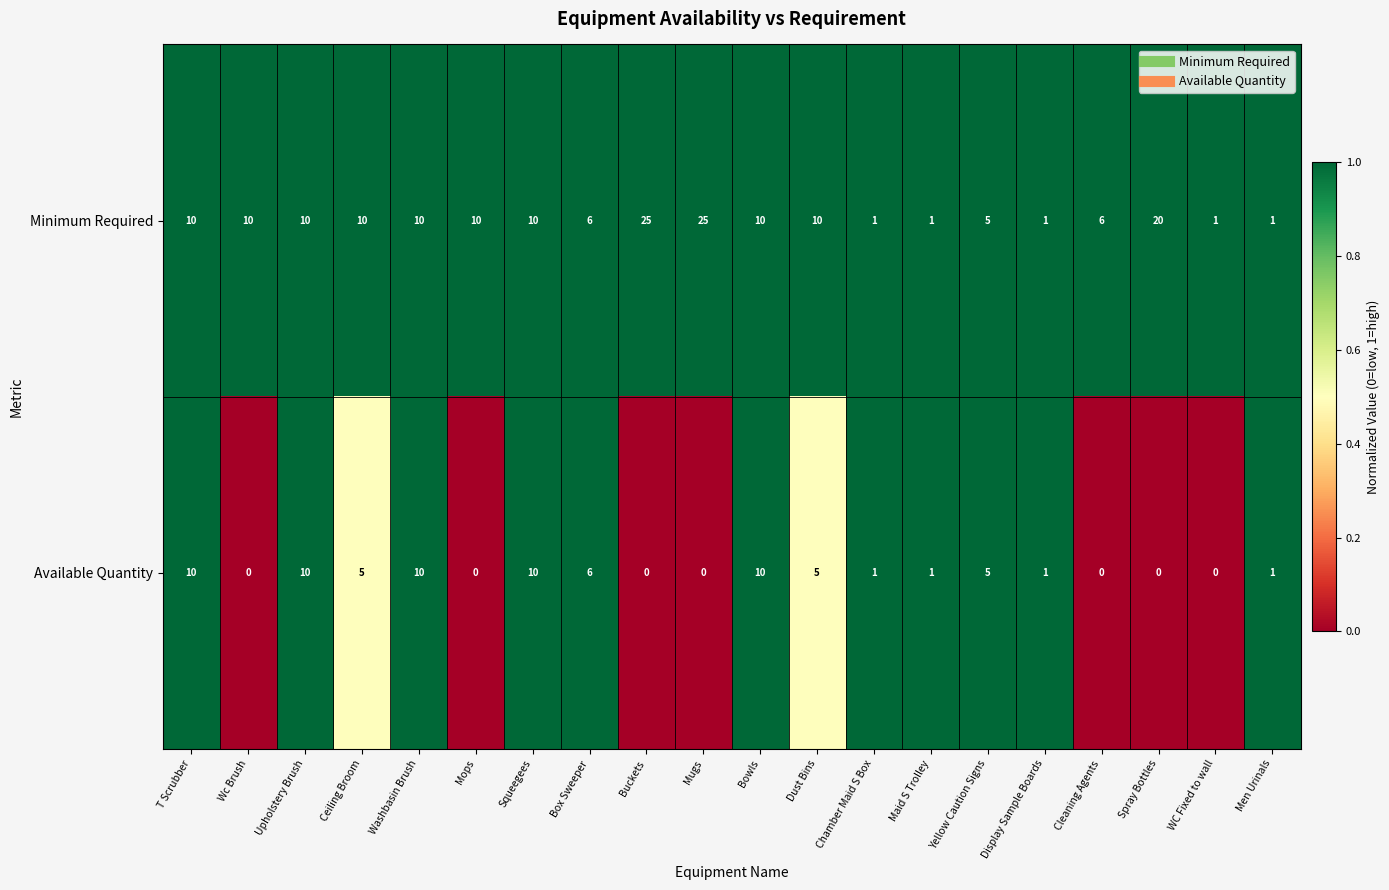

At how many categories does at least one series exceed 0?

20